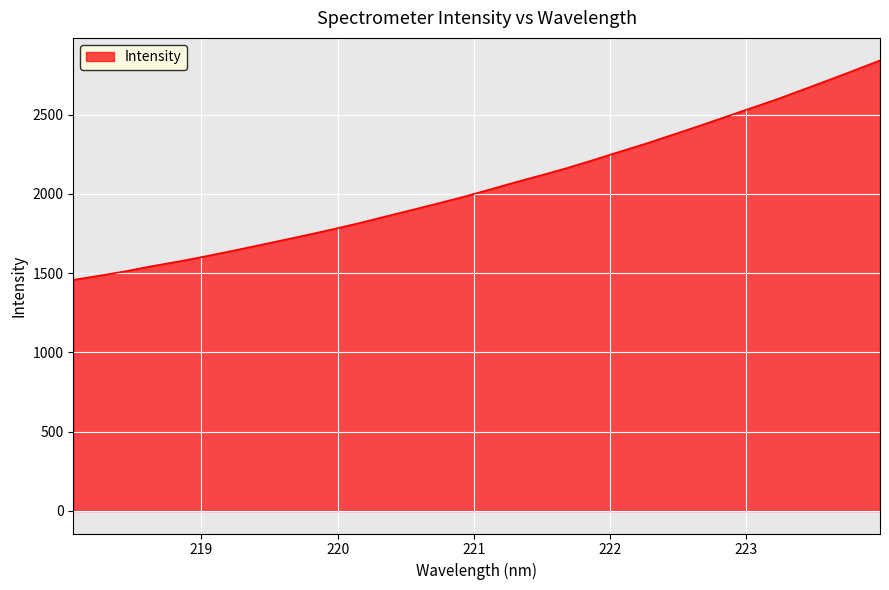

What is the sum of all values?

65814.2